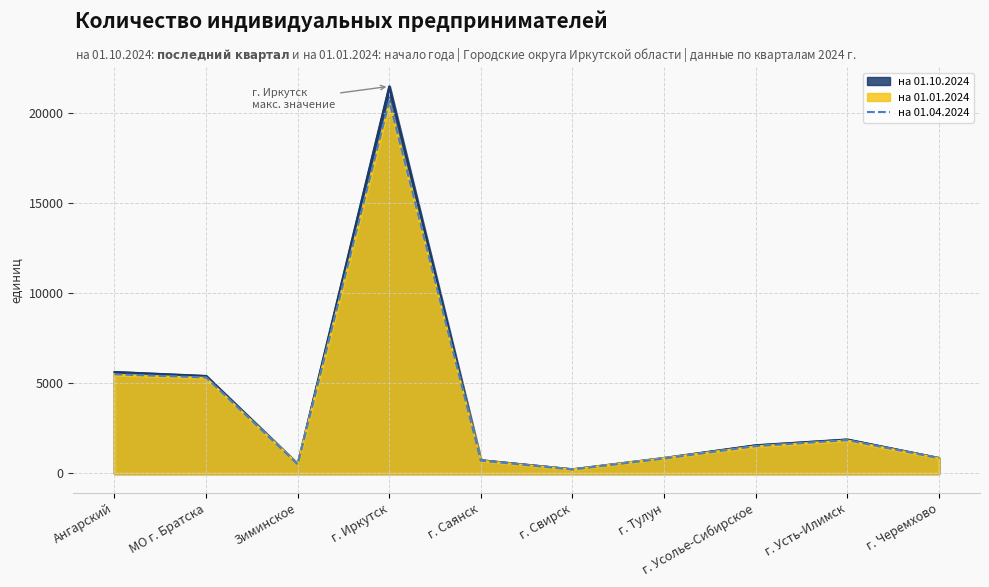

At which category does the data reach its first local valley?

Зиминское